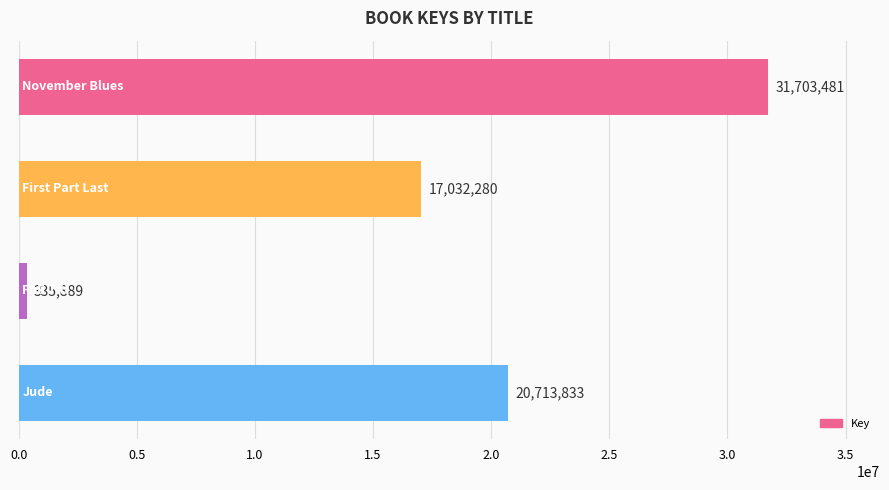

Are the bars grouped side by side (vs. stacked)?

No